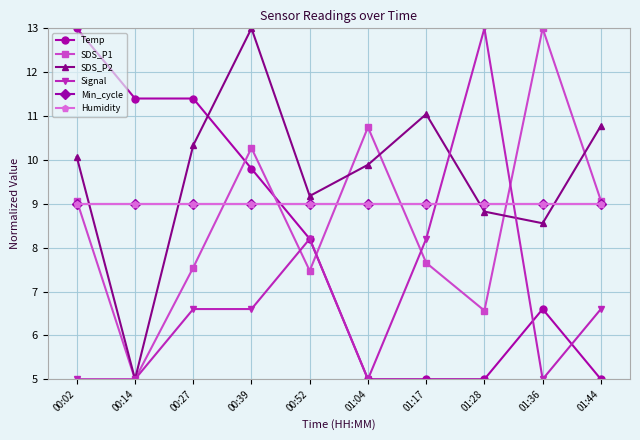

True or false: SDS_P1 and Temp cross at least once.

True